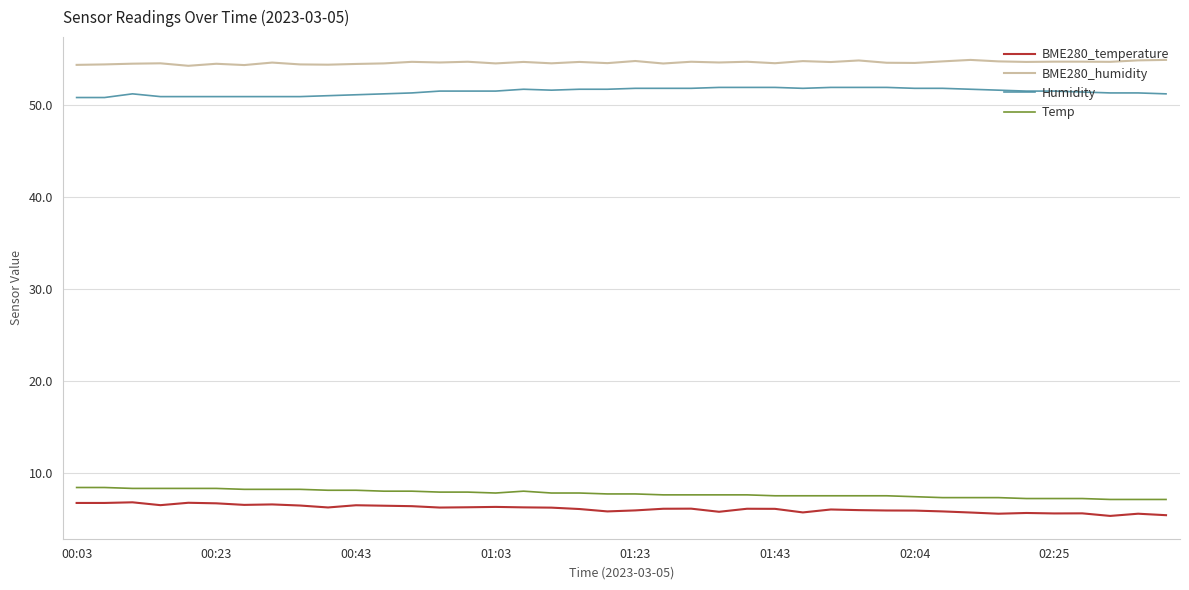

What is the minimum value shown in the chart?

5.3